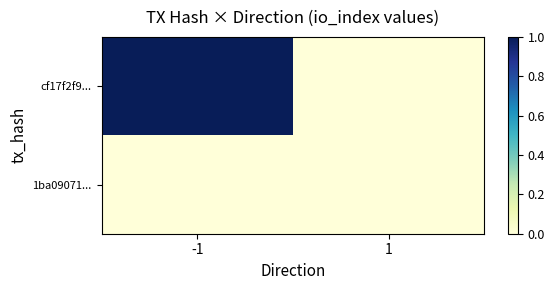

At which category does the chart reach its minimum across all series?

1